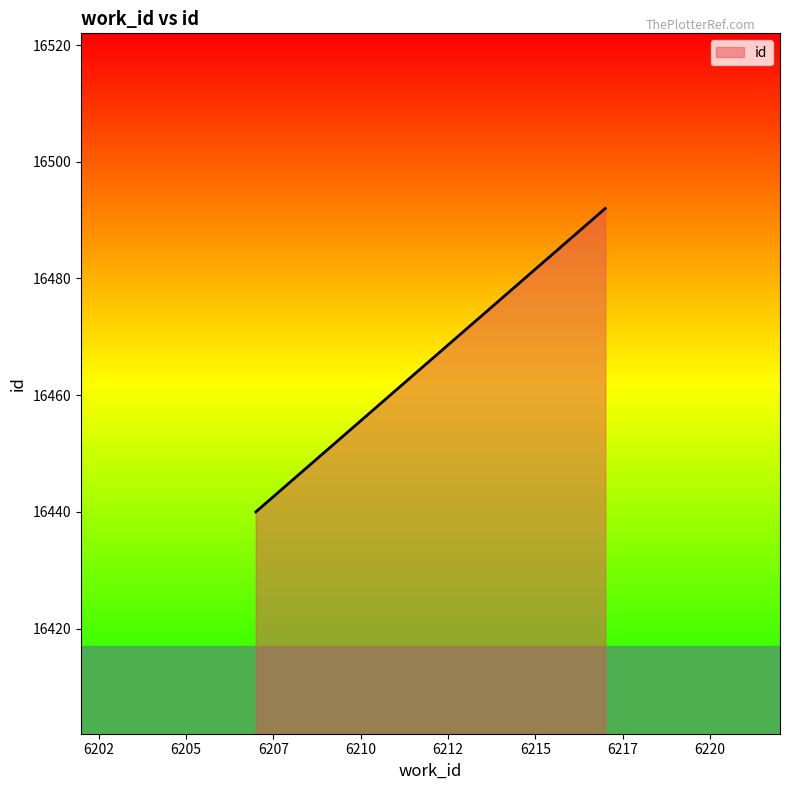

What is the greatest value displayed?

16492.0